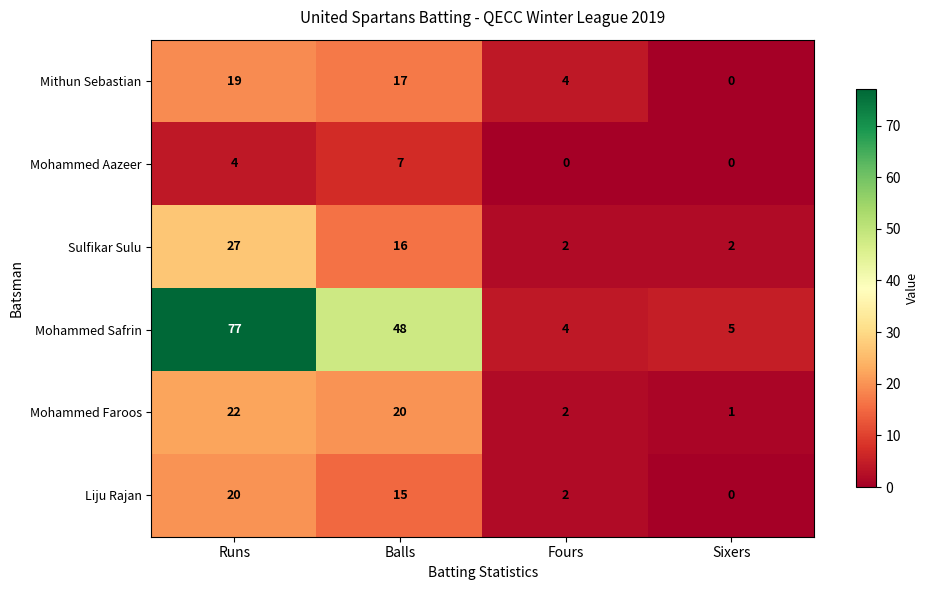

How many series are shown in this chart?

6